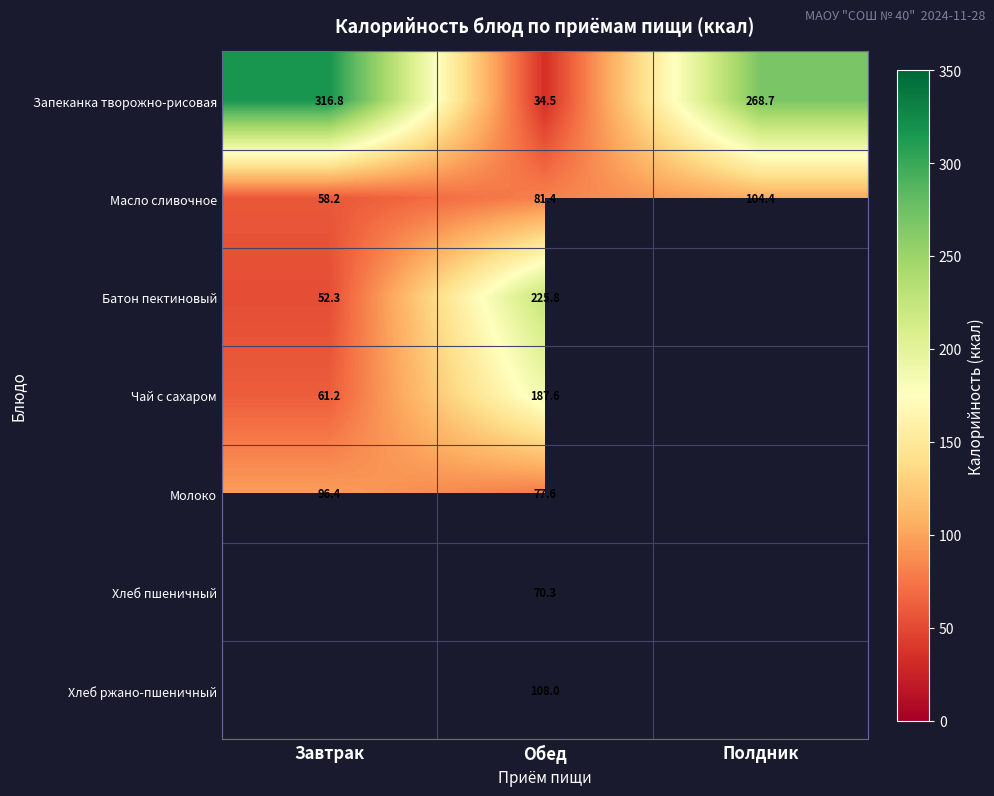

At which label does Масло сливочное first exceed 81?

Обед